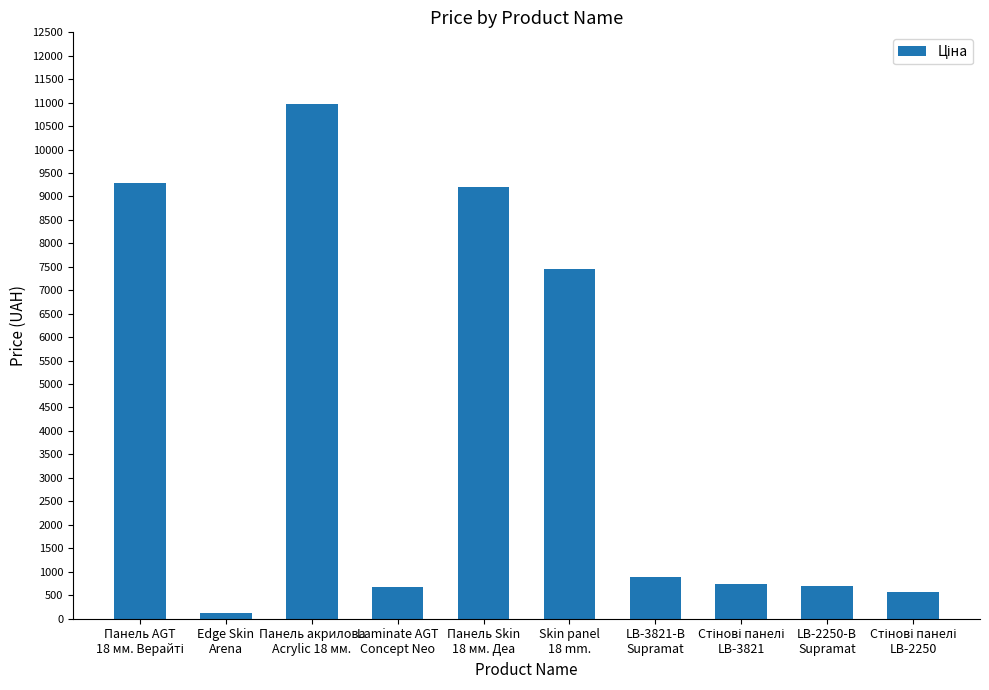

What is the value of the 5th bar from the left?

9196.3